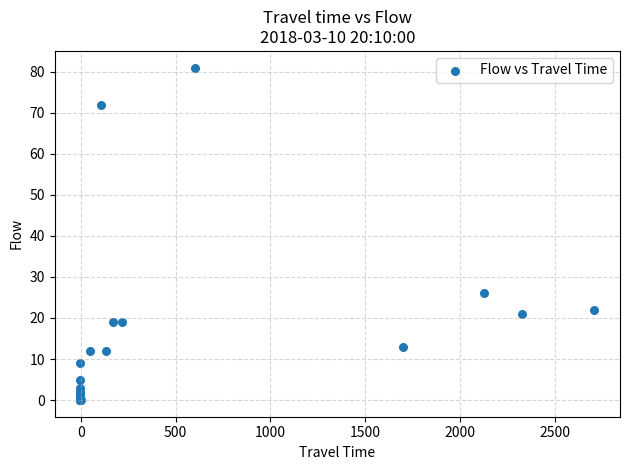

What Y value in the scatter plot is closest to 40?

26